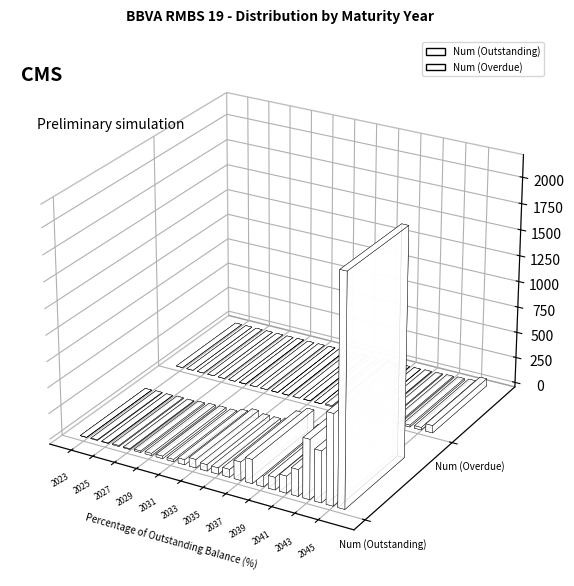

How many bars are there in total?

72